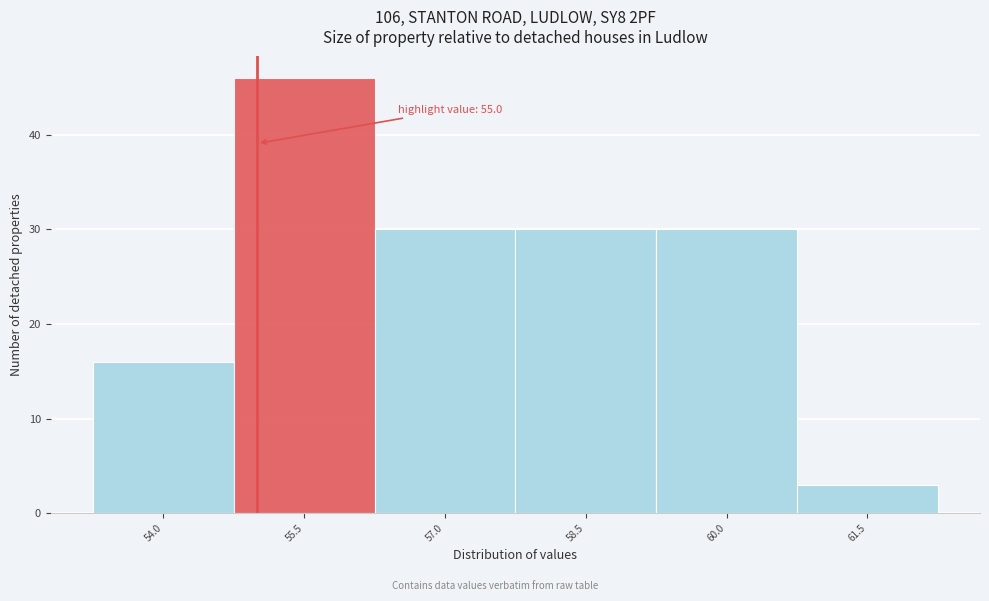

Which range on the x-axis has the tallest bar?

54.75 to 56.25